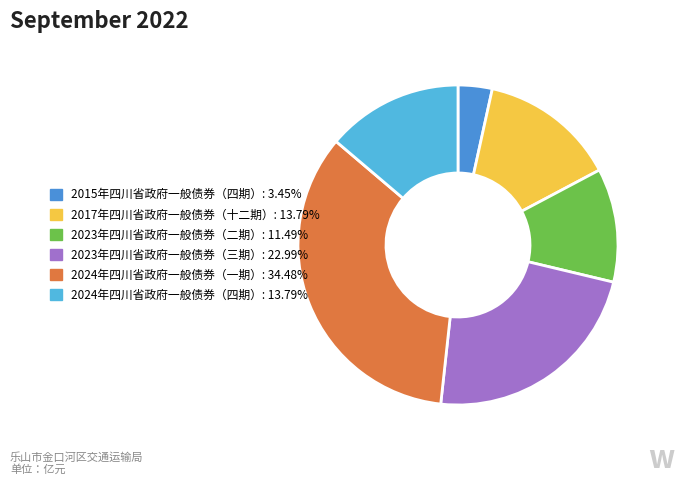

Does any single category account for the majority?

No